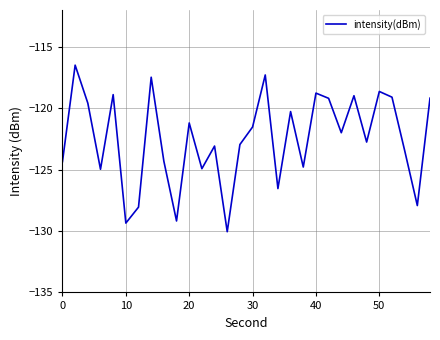

What is the difference between the maximum and minimum values?

13.6